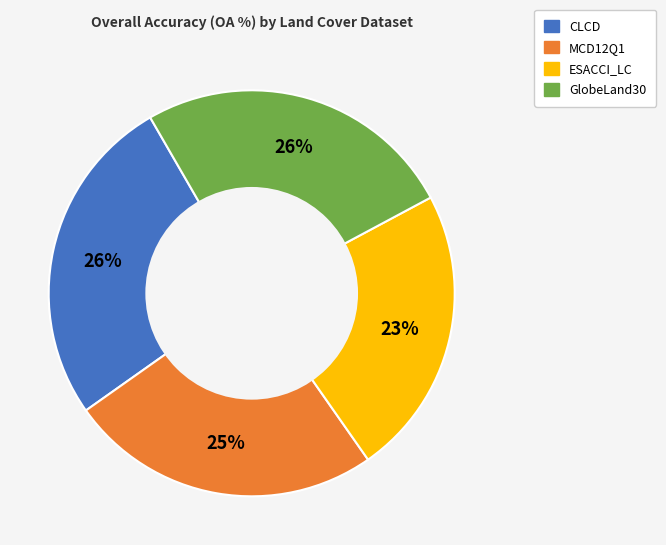

To the nearest percent, what is the difference between the largest and smallest slice percentages?

3%